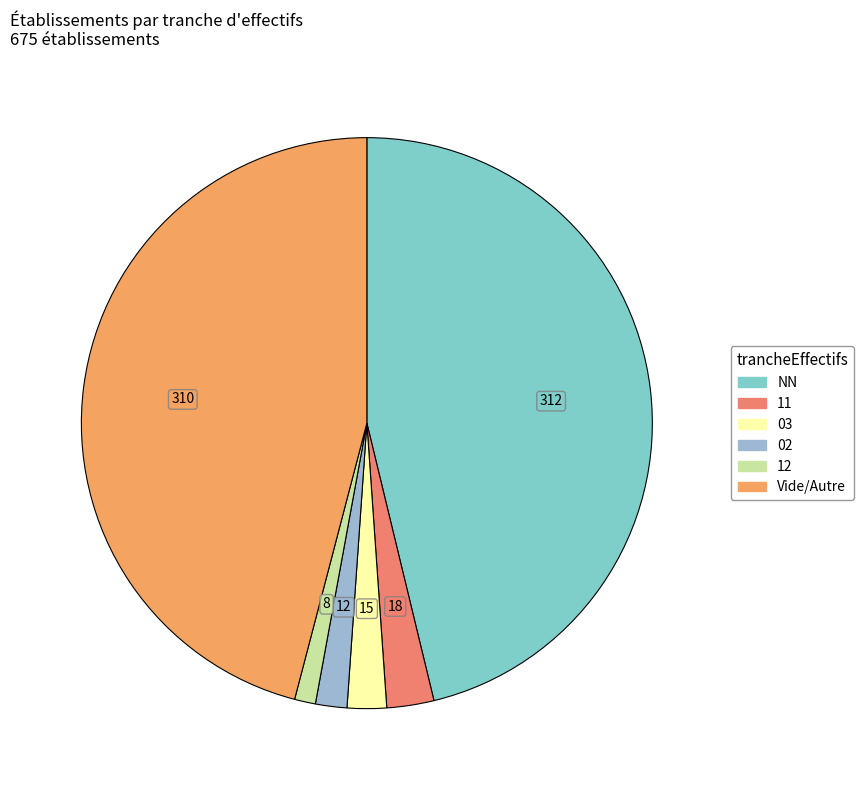

Count the number of slices in the pie.

6